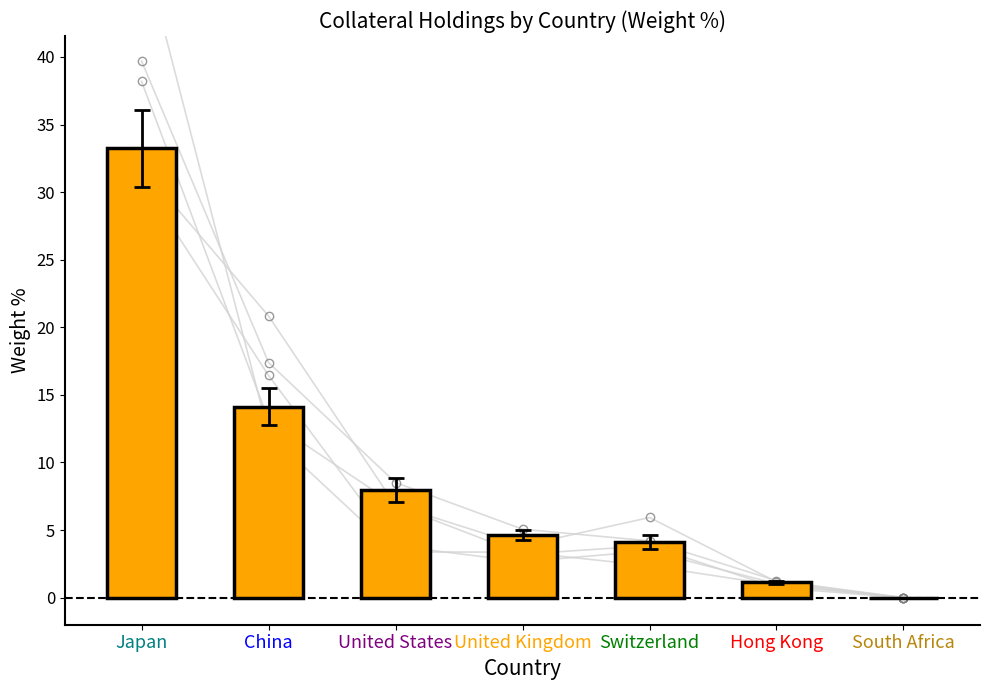

Rank the categories by value from lowest to highest.

South Africa, Hong Kong, Switzerland, United Kingdom, United States, China, Japan